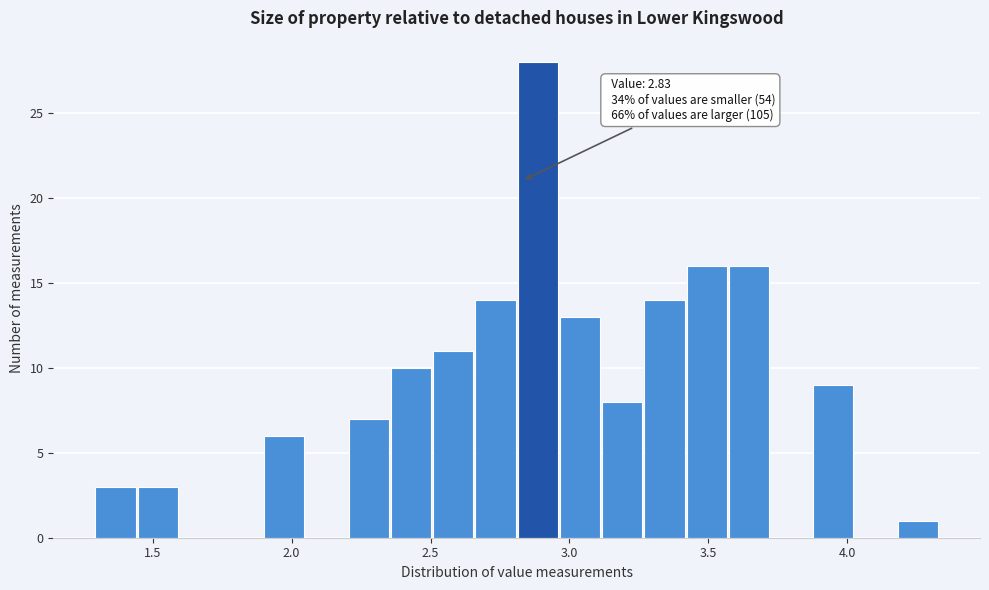

Read against the x-axis, roughly where is the centre of the tallest bar?

2.90